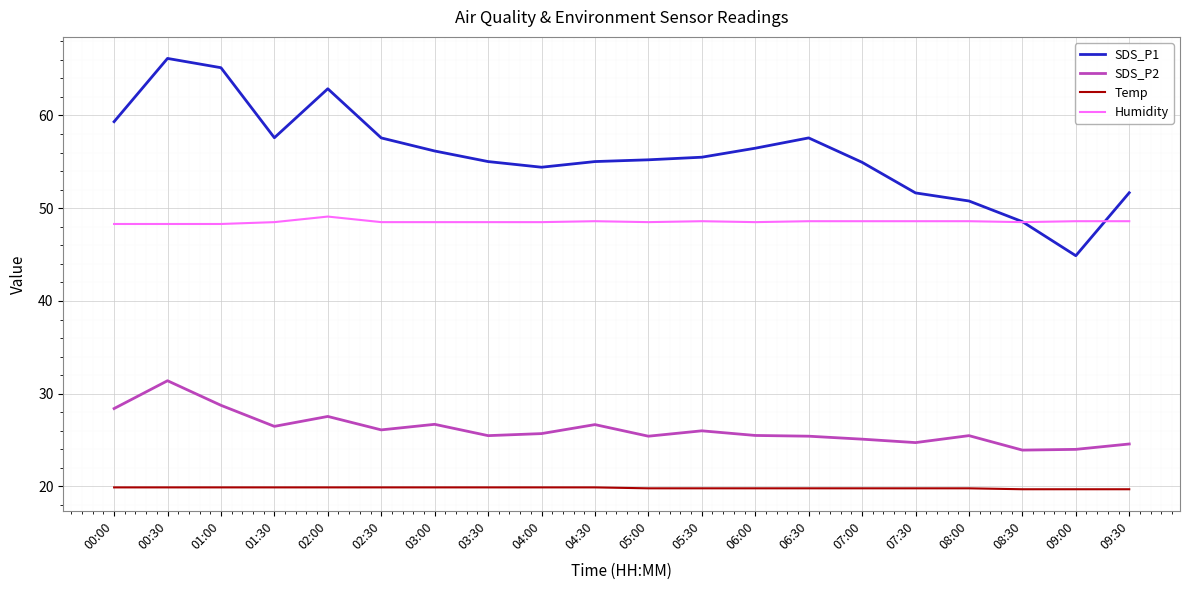

Between 01:30 and 09:30, which series saw the biggest shift?

SDS_P1